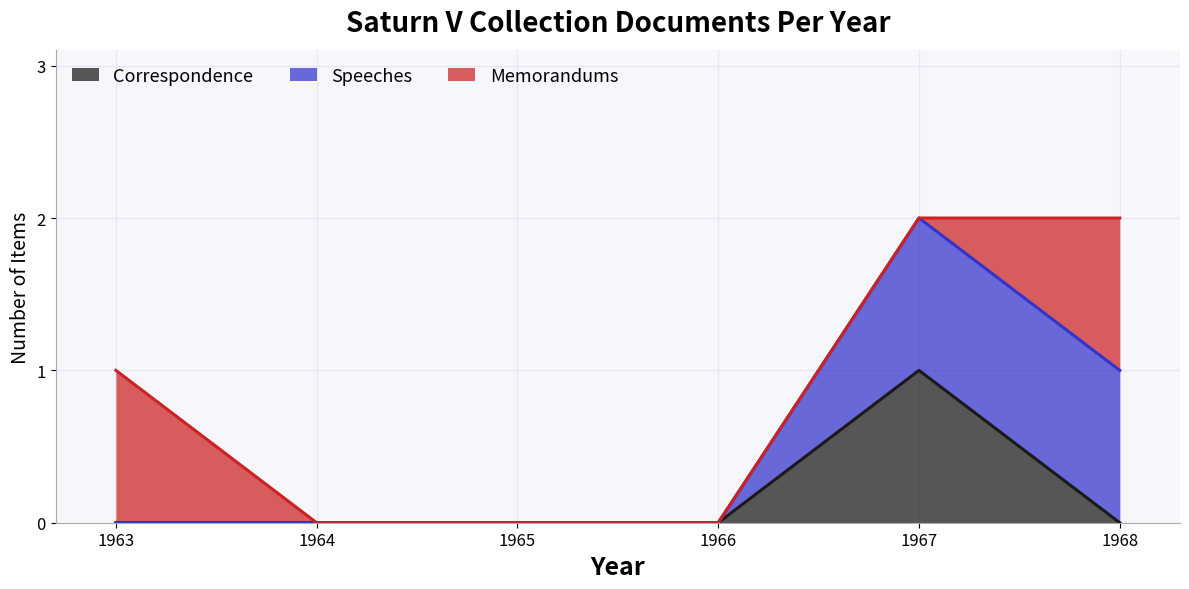

What is the total value across all series at 1963-01-23?

1